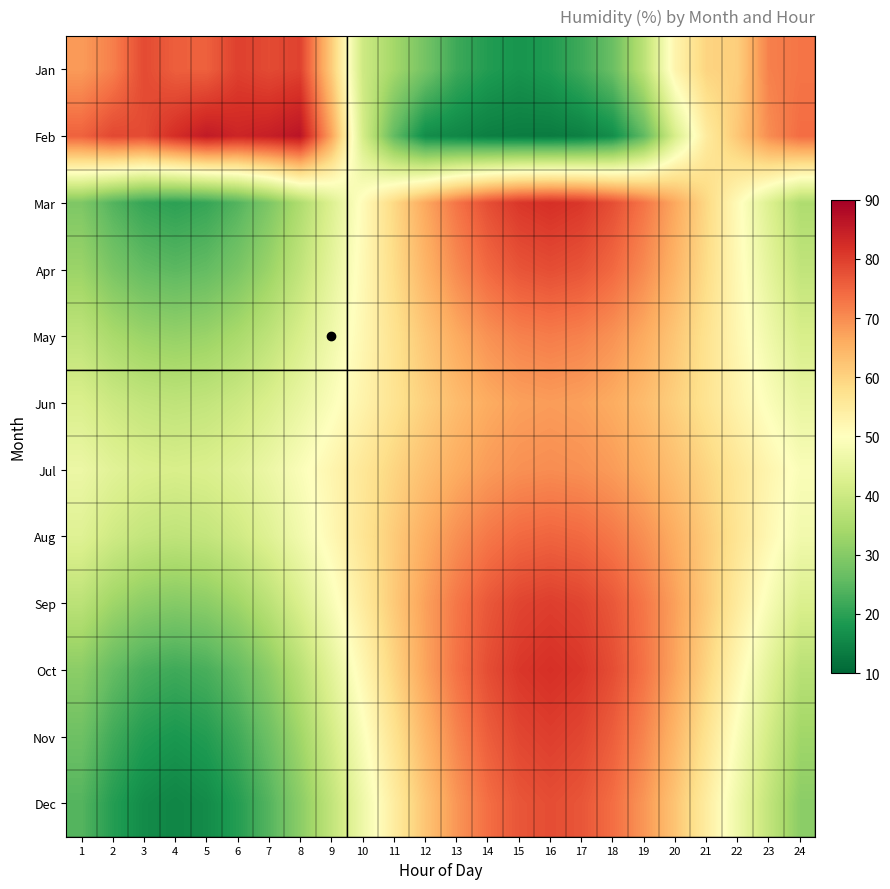

Which category has the highest value across all series?

8